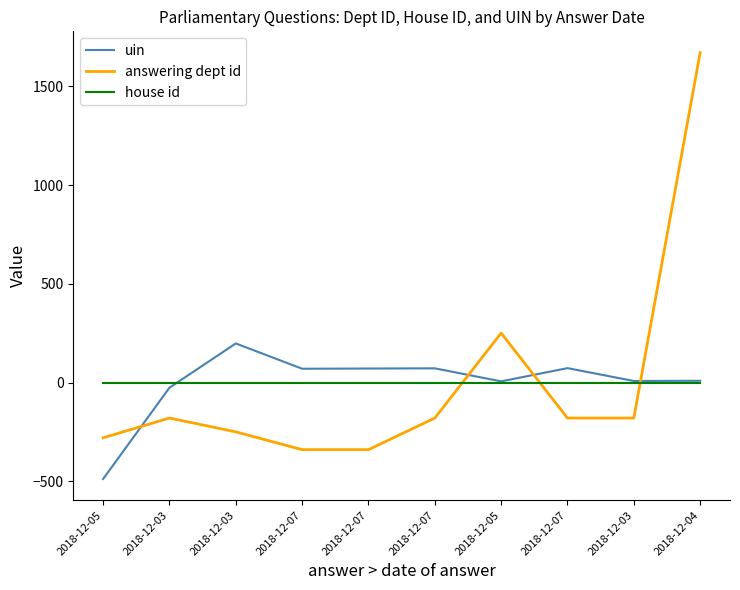

What is the minimum value shown in the chart?

-487.3